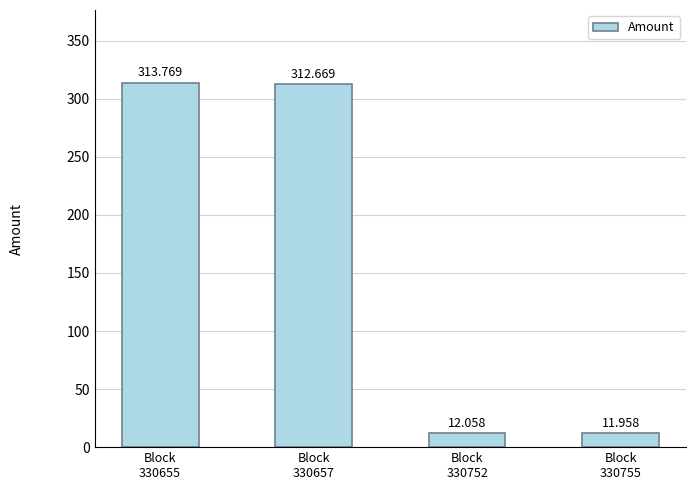

Does the chart contain stacked bars?

No